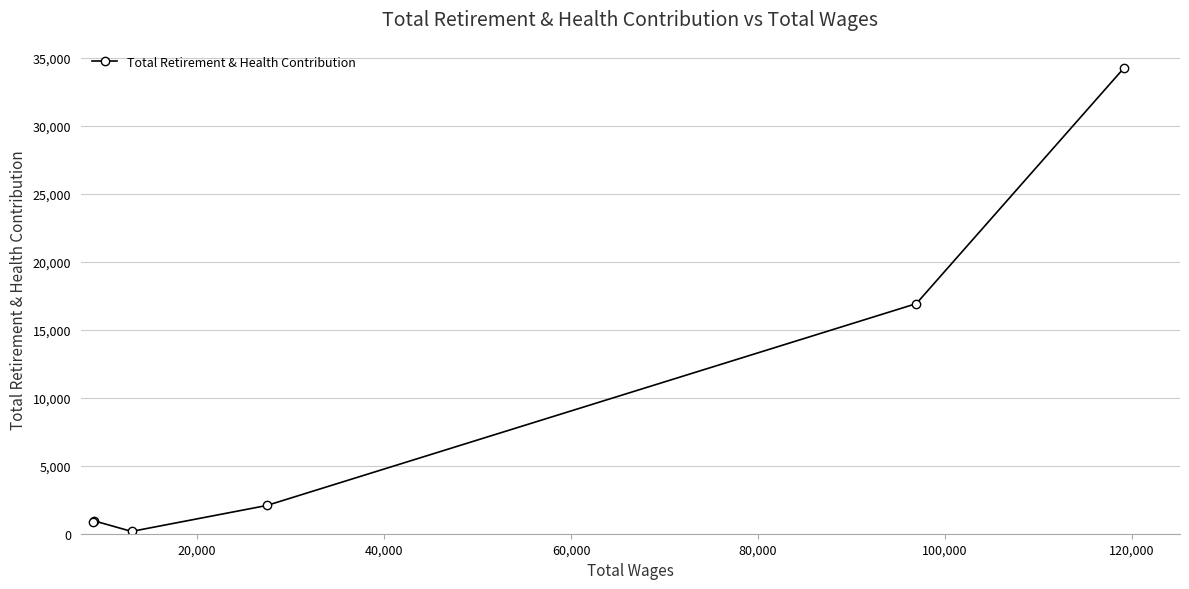

What is the sum of all values?

55270